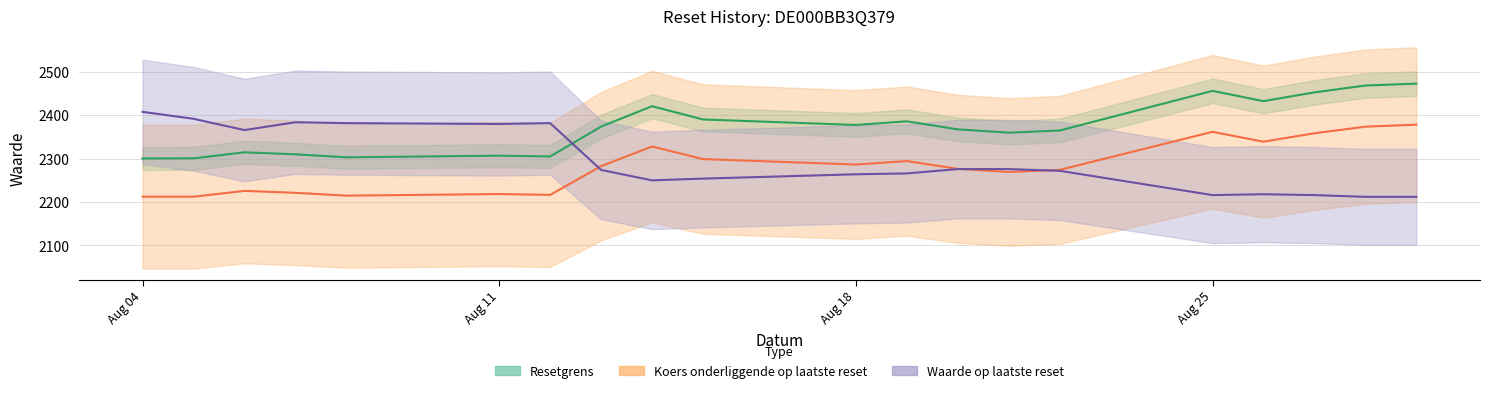

What is the approximate value of Waarde op laatste reset at 2025-08-05?

2392.0